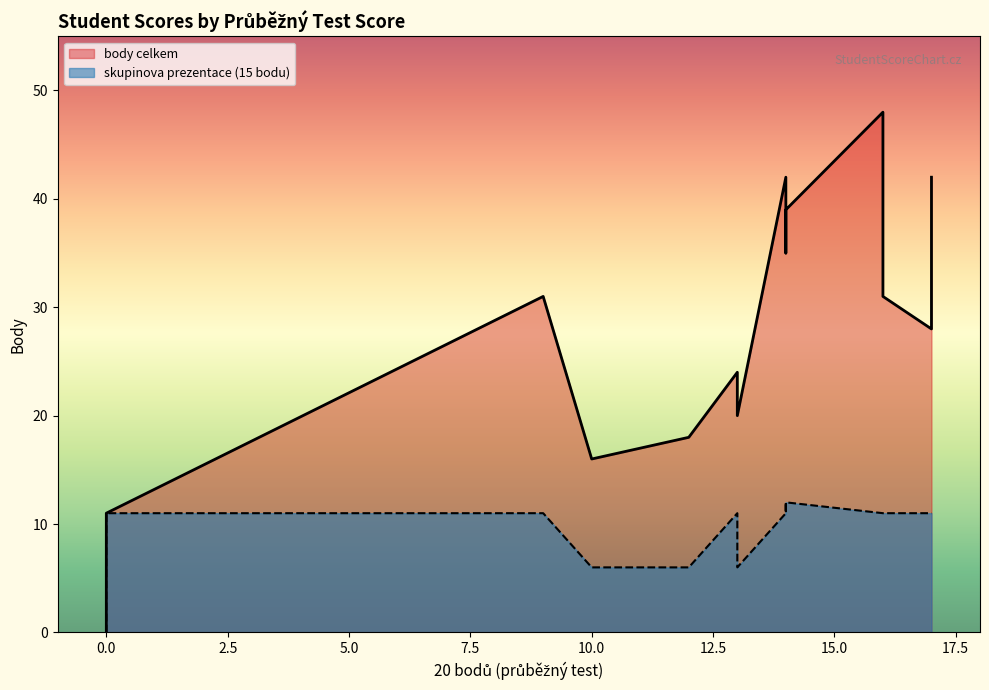

What is the value of the skupinova prezentace (15 bodu) point at the 15th from the left?

11